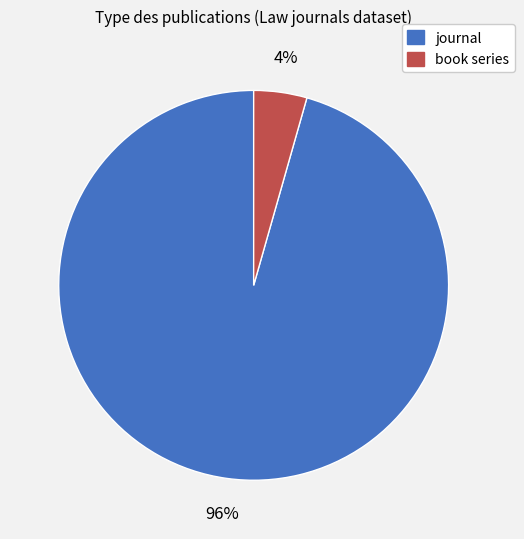

Which category accounts for the majority?

journal